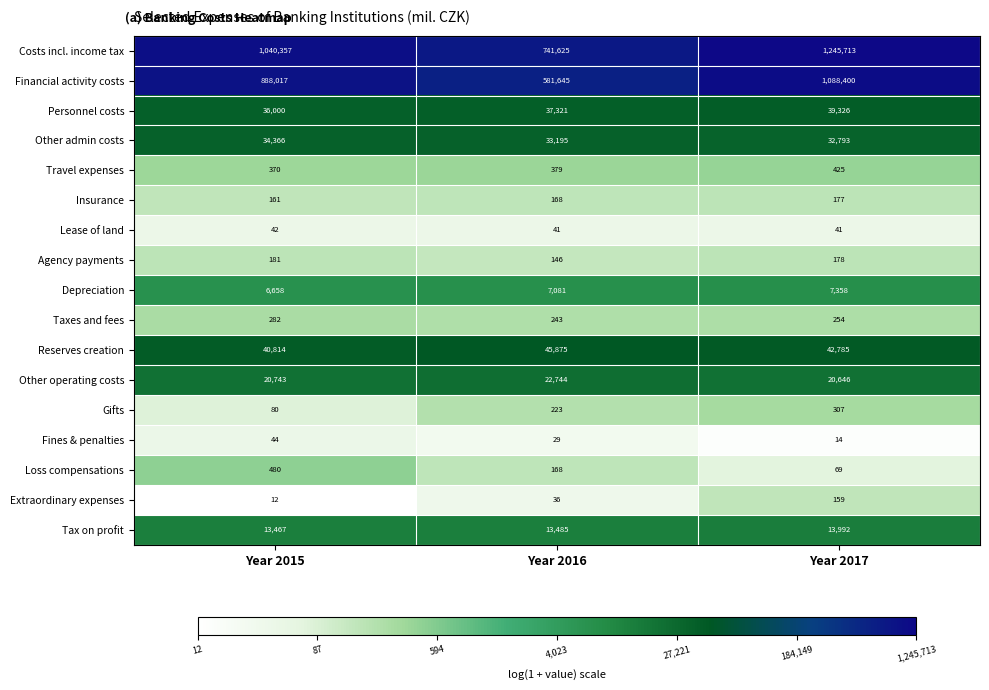

Read the Extraordinary expenses value at Year 2017.

159